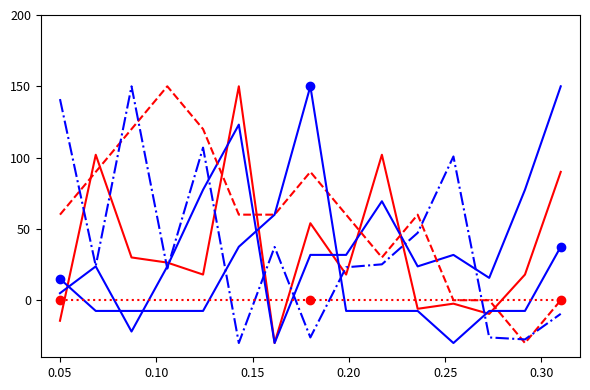

What is the minimum value shown in the chart?

-30.0